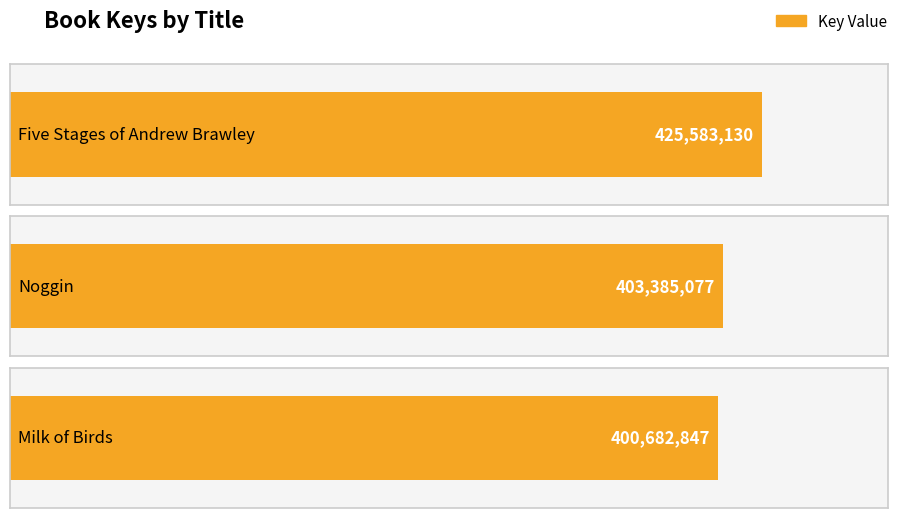

The chart shows a value of 400682847 at Milk of Birds. True or false?

True